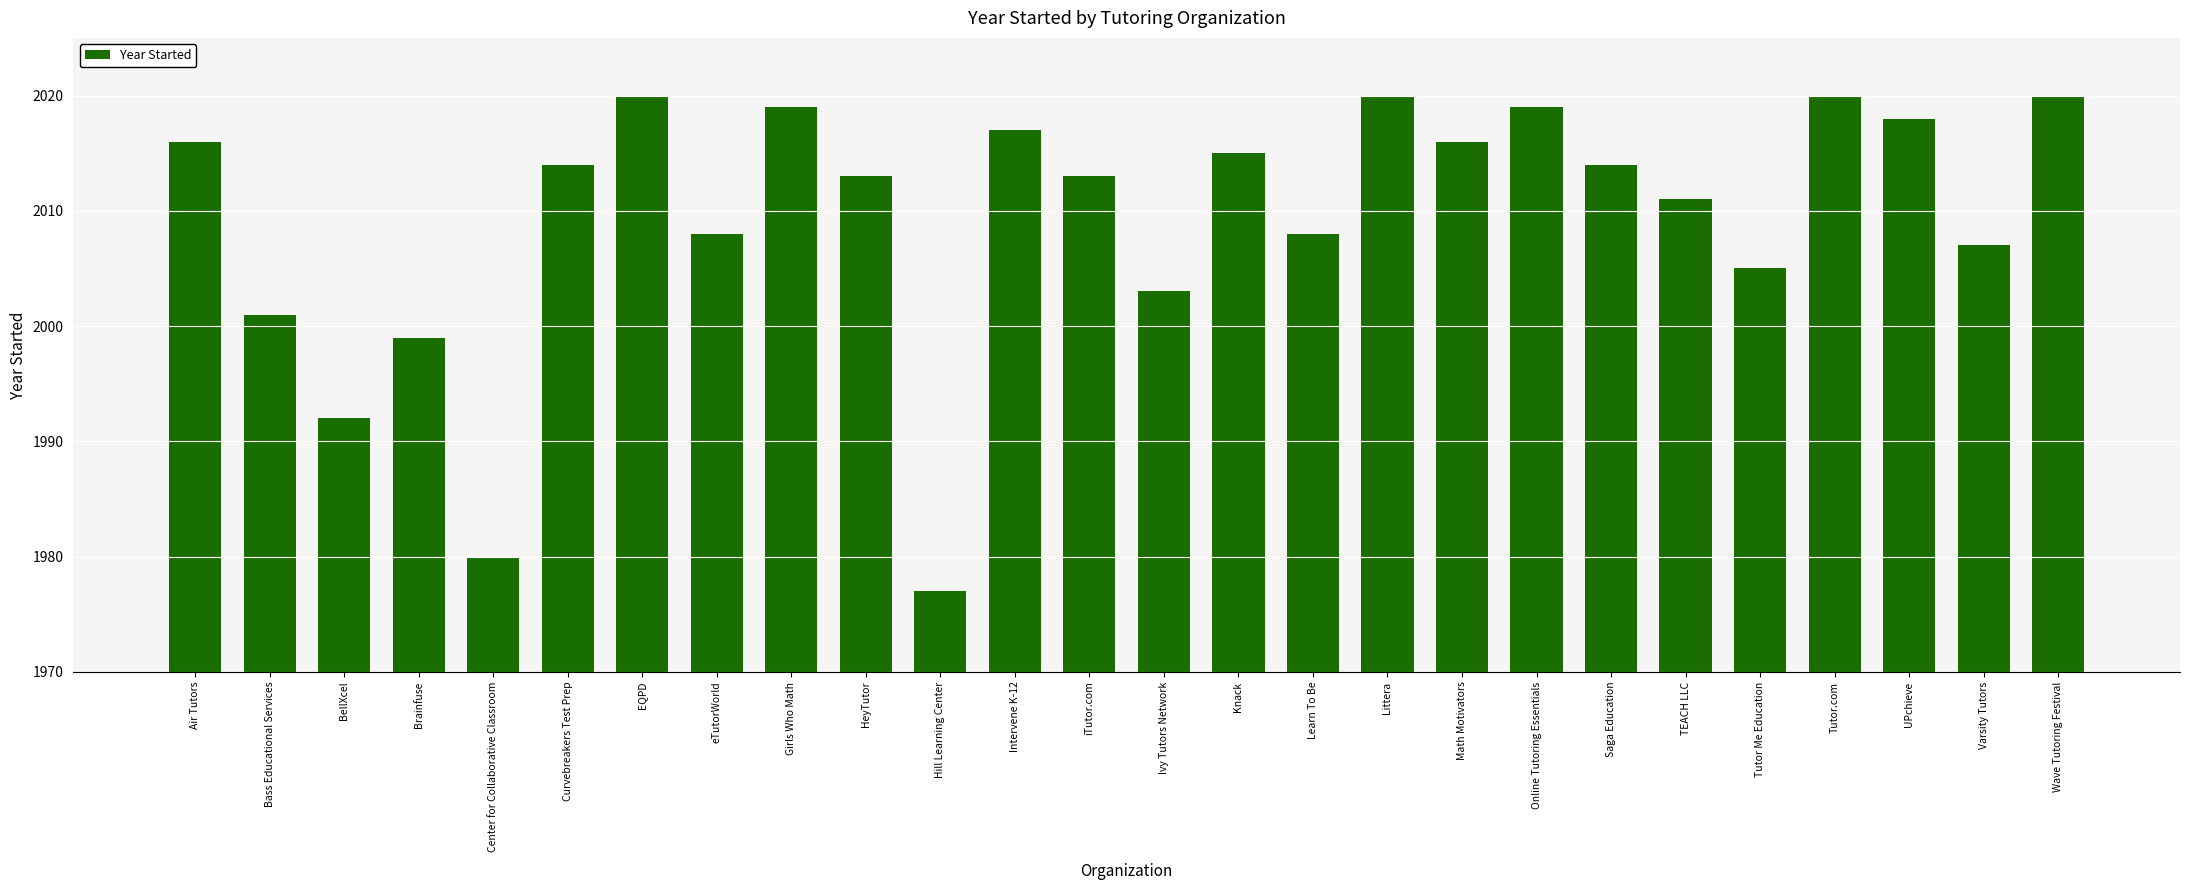

What is the value of the 6th bar from the left?

2014